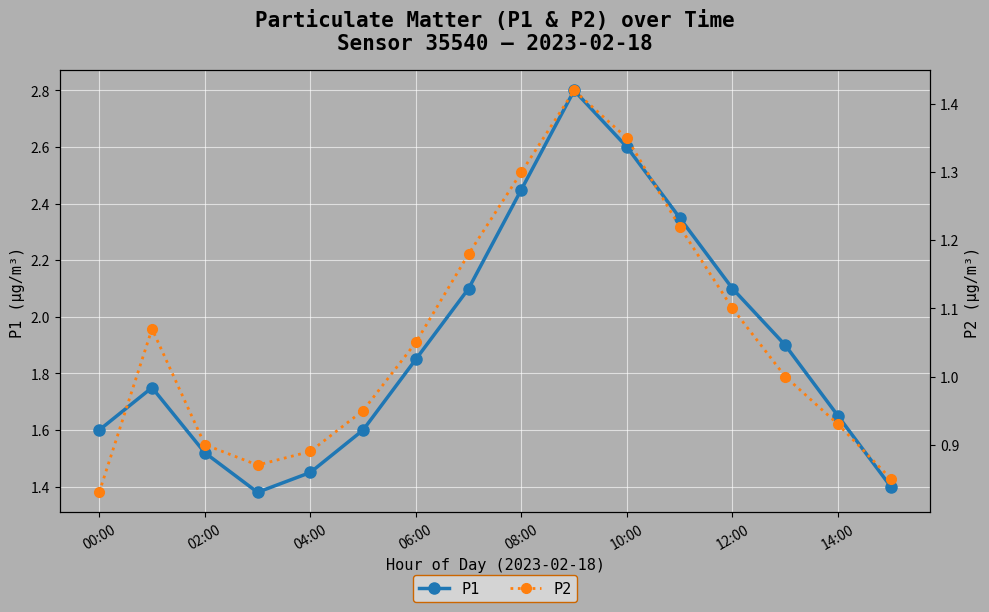

In P1, how many points are lower than both neighbors (excluding endpoints)?

1